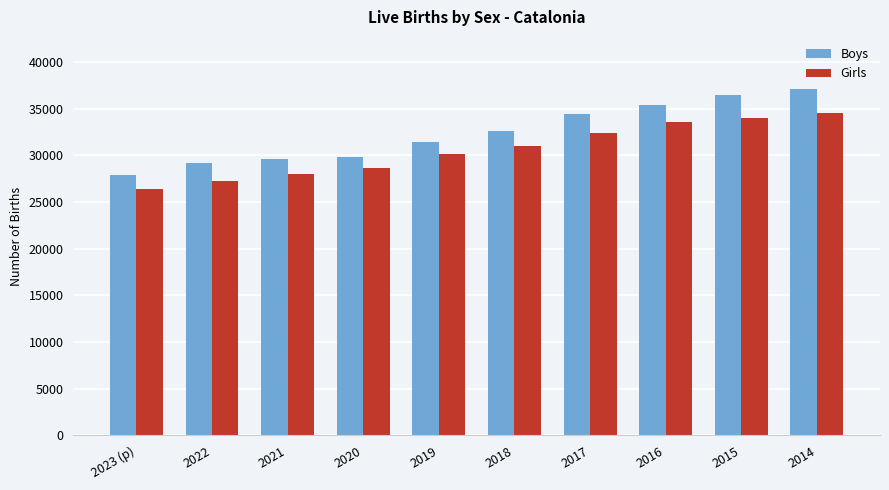

True or false: Girls has a value of 57481 at 2015.

False